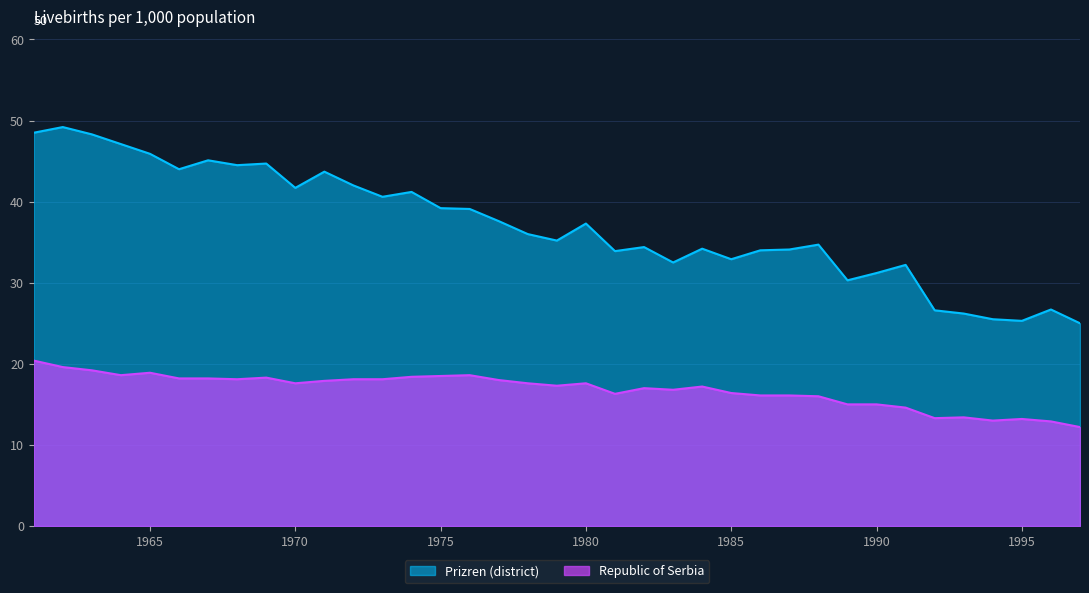

List the series in order of their overall mean, highest first.

Prizren (district), Republic of Serbia